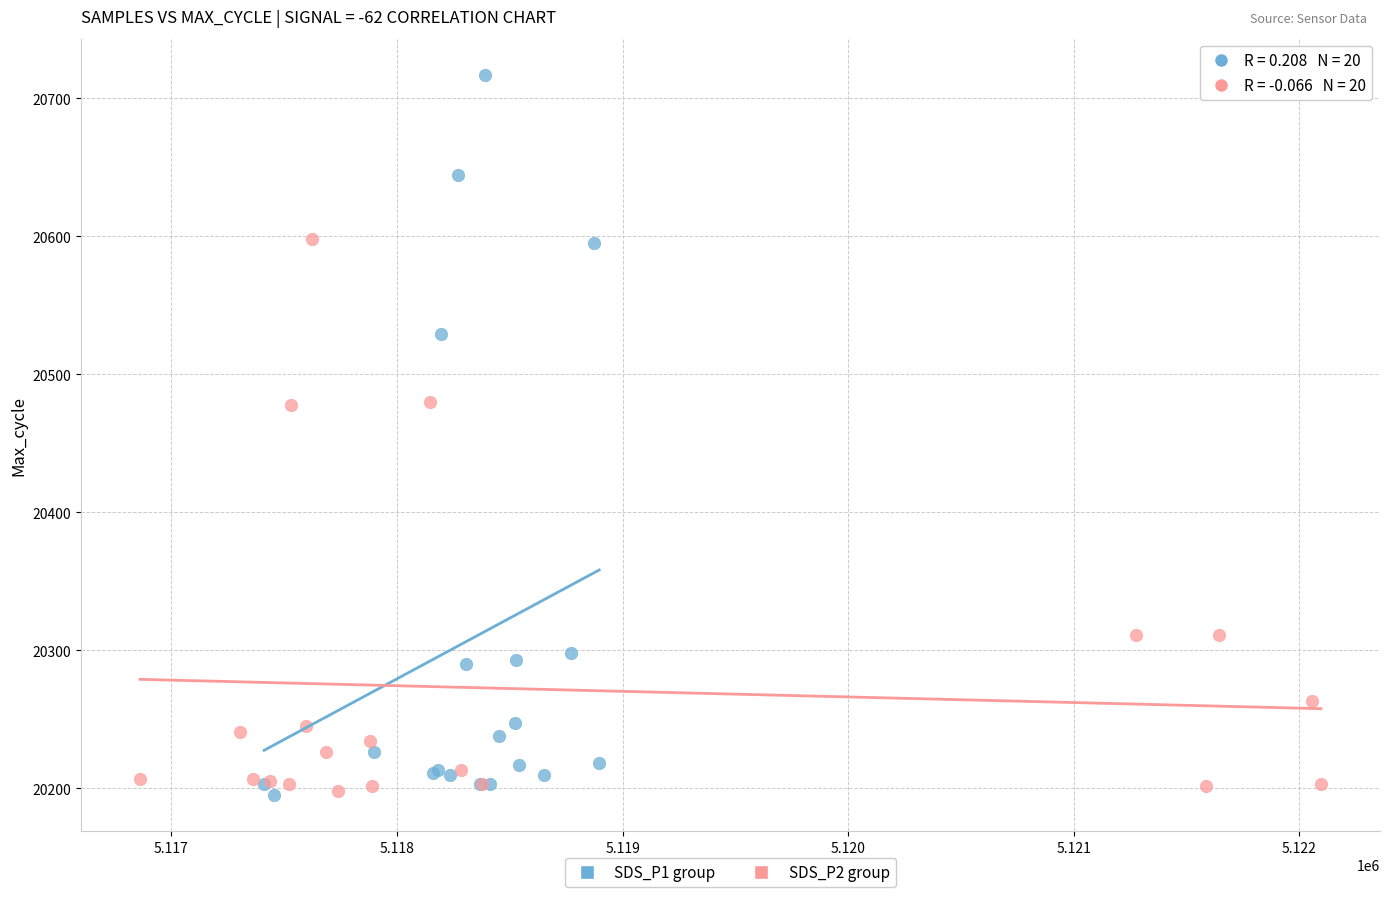

Which series has the widest spread of Y values?

SDS_P1 group